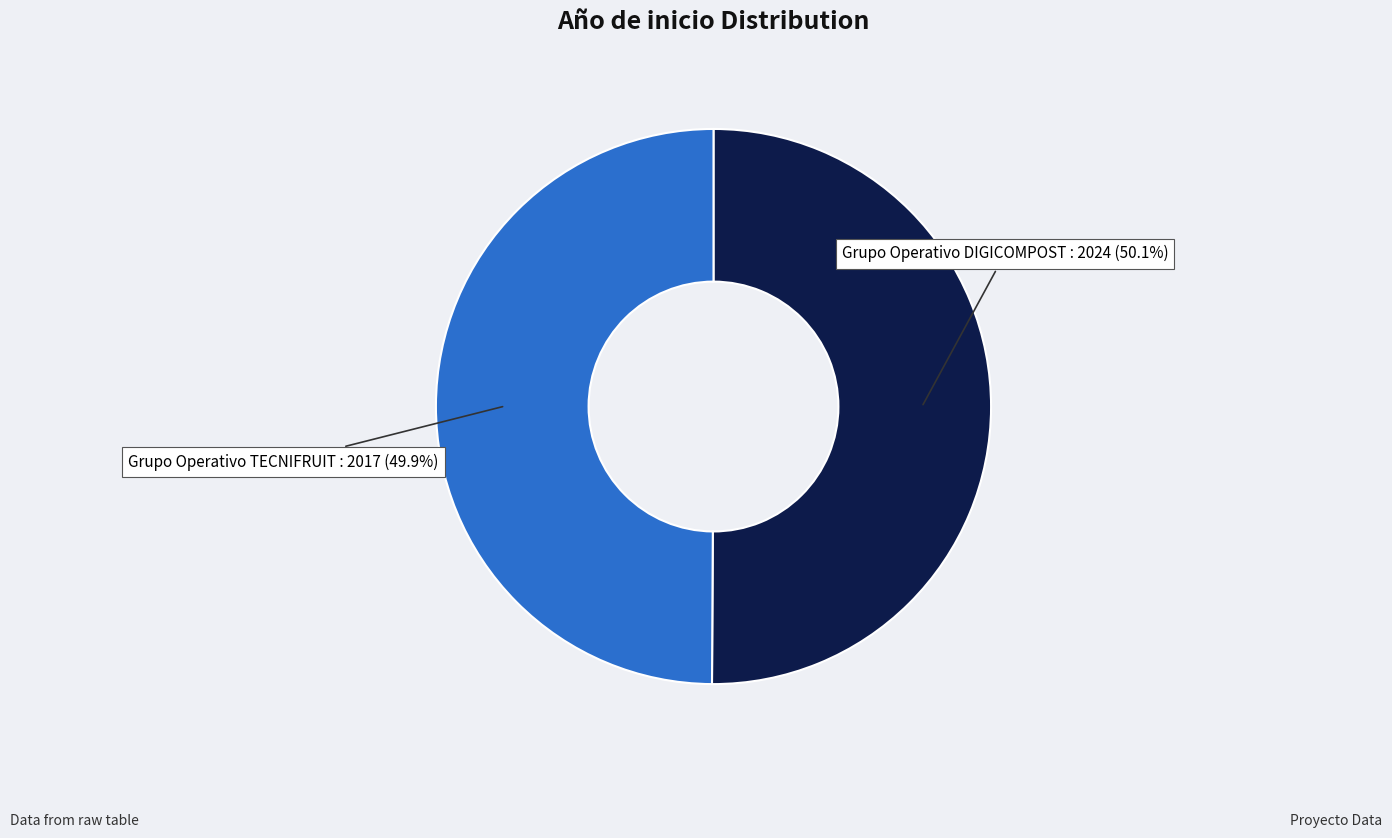

How many slices are in this pie chart?

2